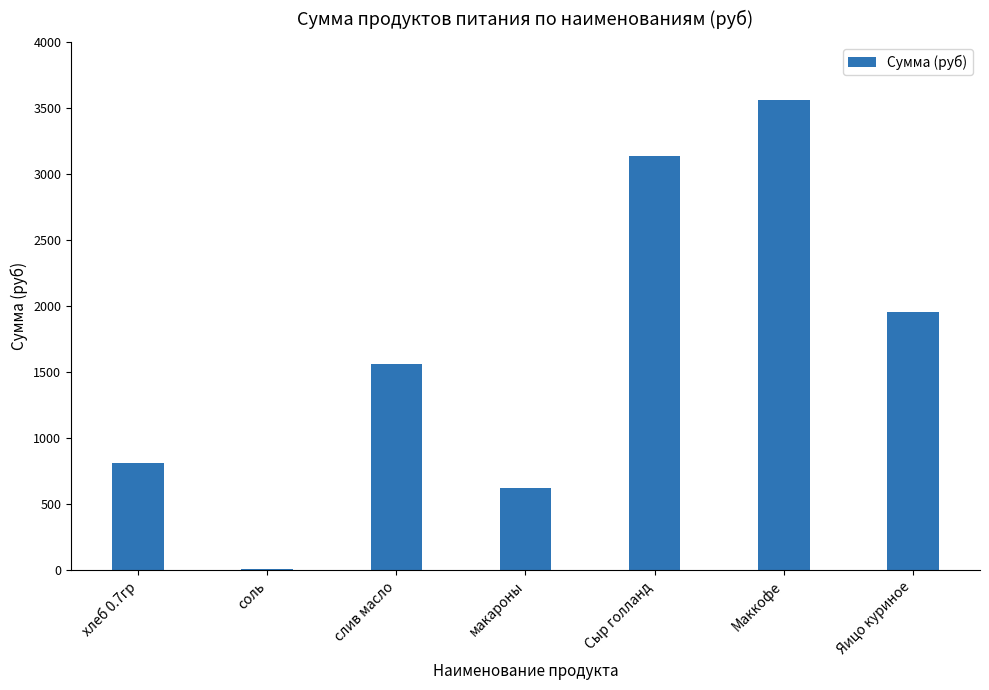

What is the greatest value displayed?

3560.0